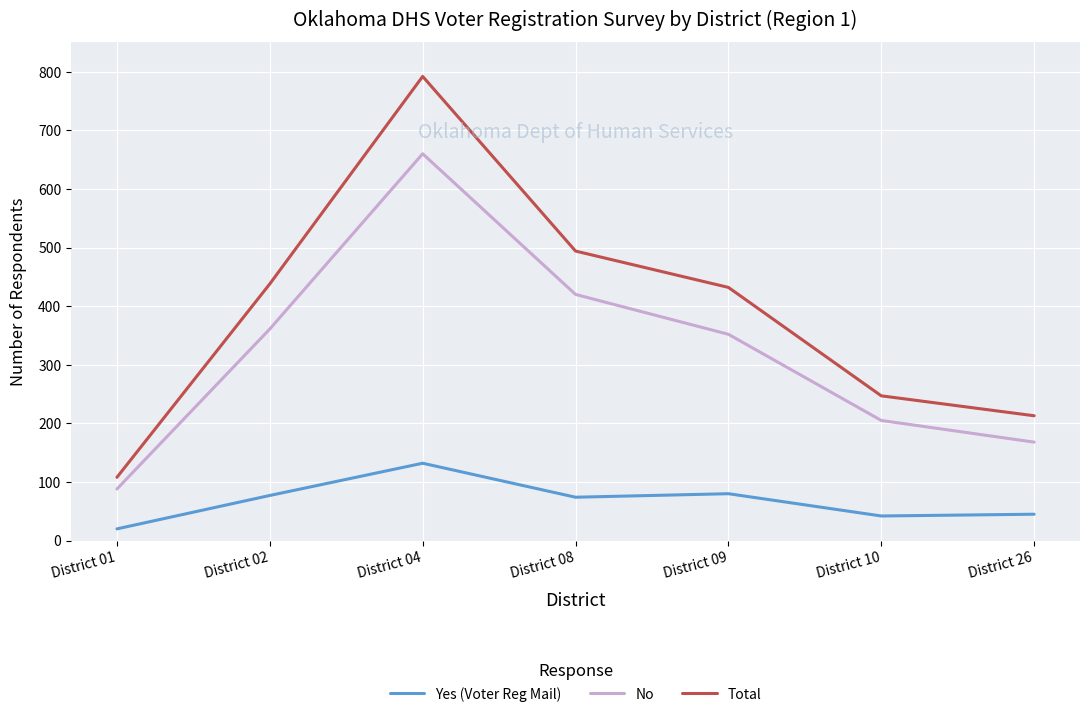

What is the sum of the No values at District 26 and District 08?

588